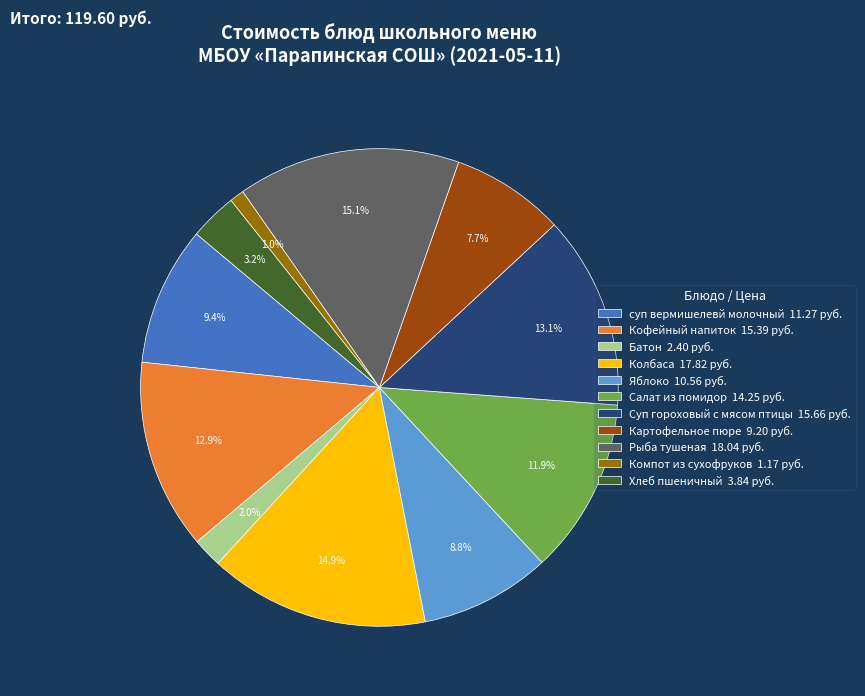

Does any single category account for the majority?

No